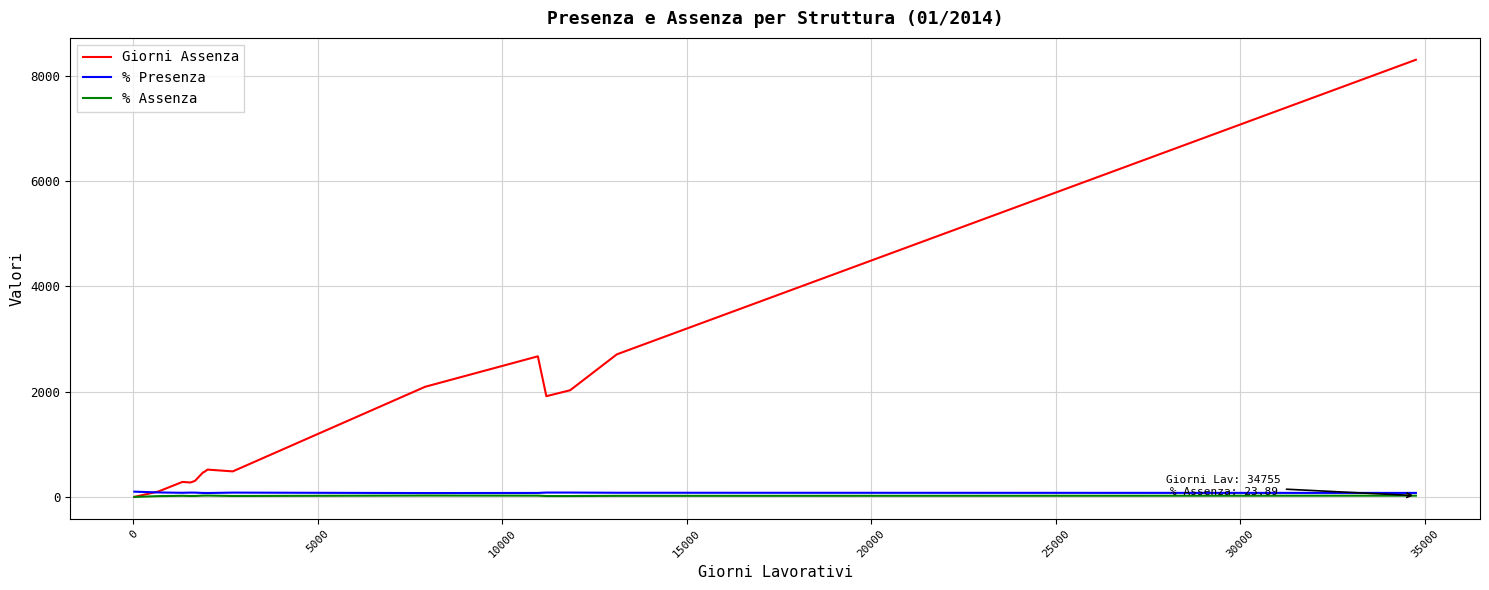

Does the chart display data point markers on the line(s)?

No